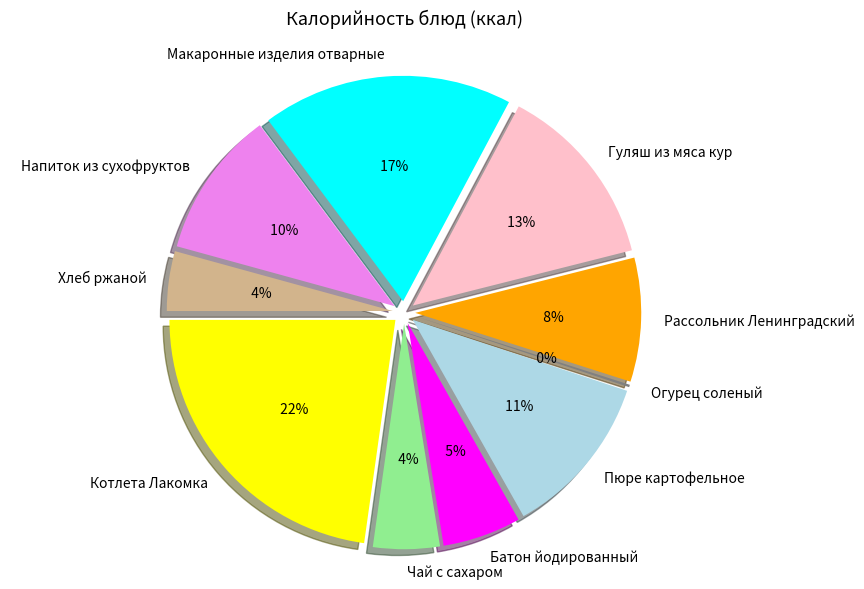

Between Огурец соленый and Котлета Лакомка, which is larger?

Котлета Лакомка